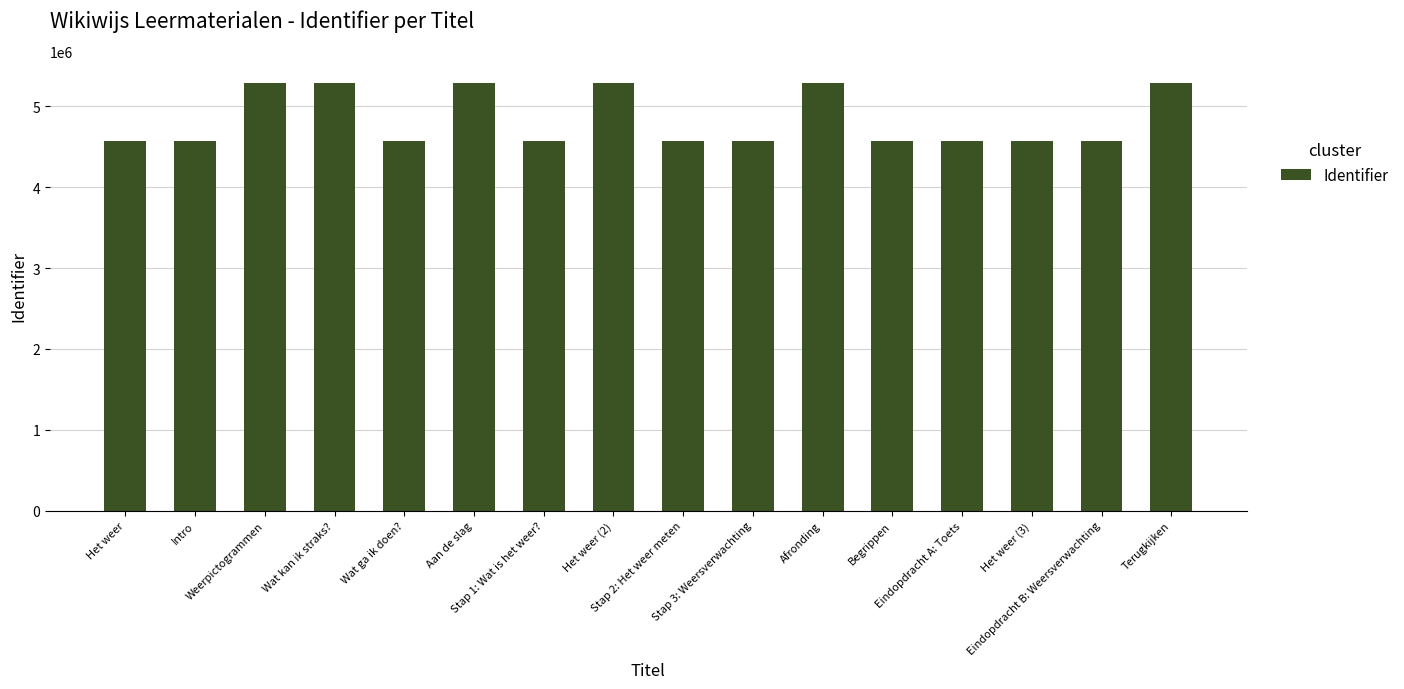

At which label does the data first exceed 4574223?

Weerpictogrammen